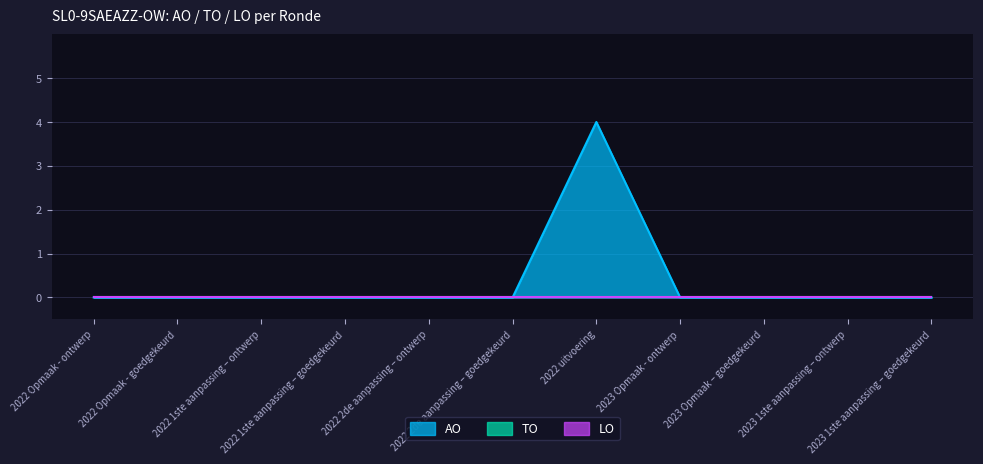

What position from the right is 2022 2de aanpassing – goedgekeurd?

6